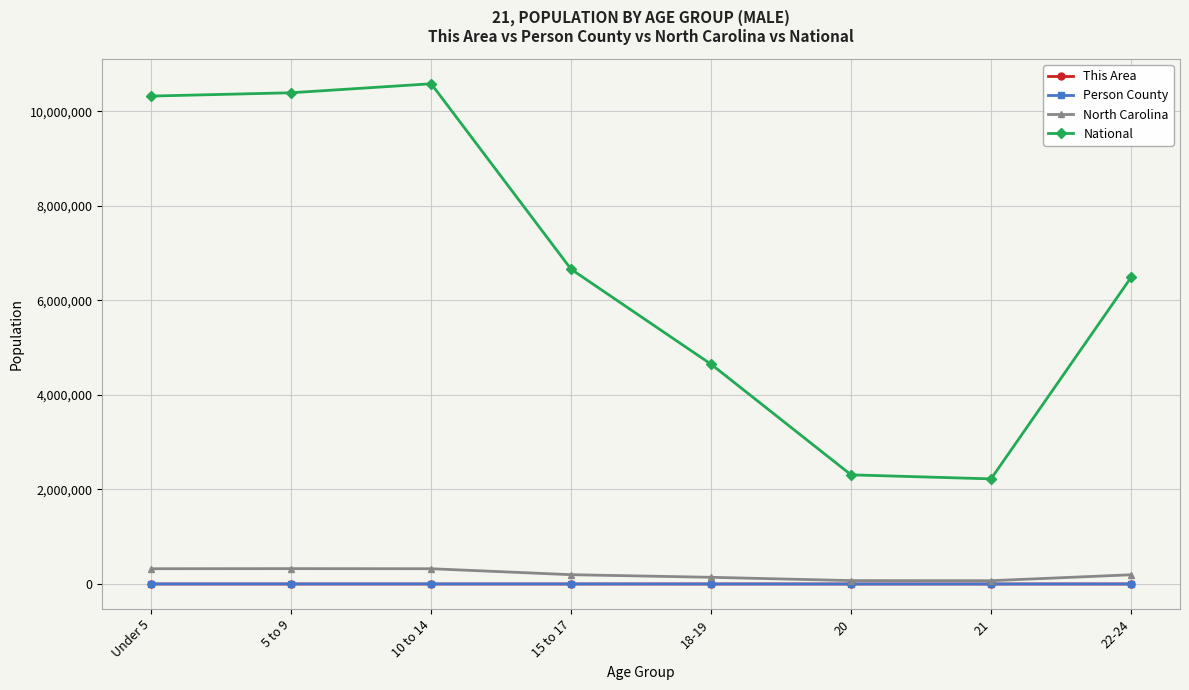

How many data points does each series have?

8